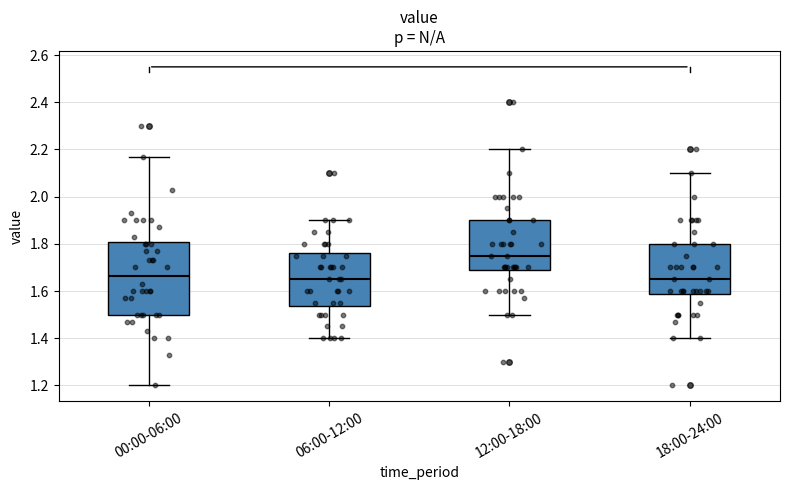

Reading left to right, read every box against the y-axis: the position of its median line, the range the box covers, and the ends of its whiskers. The values are not printed on the chart, so give them approximately, as read against the axis.

00:00-06:00: median 1.66, box 1.50 to 1.80, whiskers 1.20 to 2.18
06:00-12:00: median 1.66, box 1.54 to 1.76, whiskers 1.40 to 1.90
12:00-18:00: median 1.76, box 1.68 to 1.90, whiskers 1.50 to 2.20
18:00-24:00: median 1.66, box 1.58 to 1.80, whiskers 1.40 to 2.10